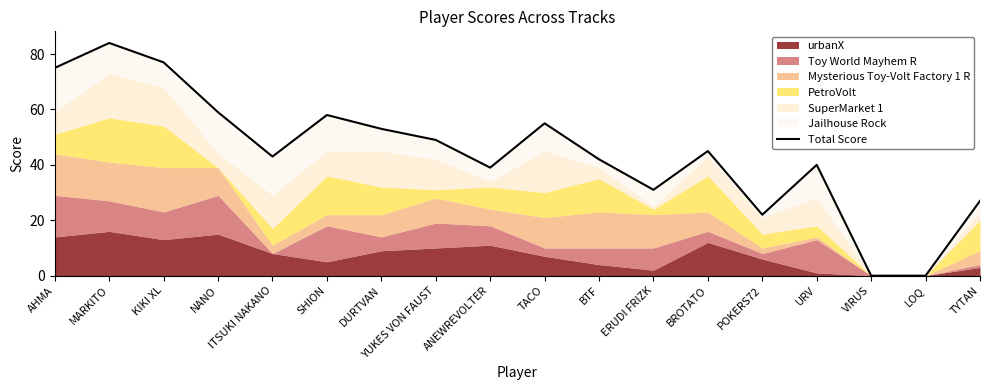

Rank the categories by value from lowest to highest.

VIRUS, LOQ, POKERS72, TYTAN, ERUDI FRIZK, ANEWREVOLTER, URV, BTF, ITSUKI NAKANO, BROTATO, YUKES VON FAUST, DURTVAN, TACO, SHION, NANO, AHMA, KIKI XL, MARKITO